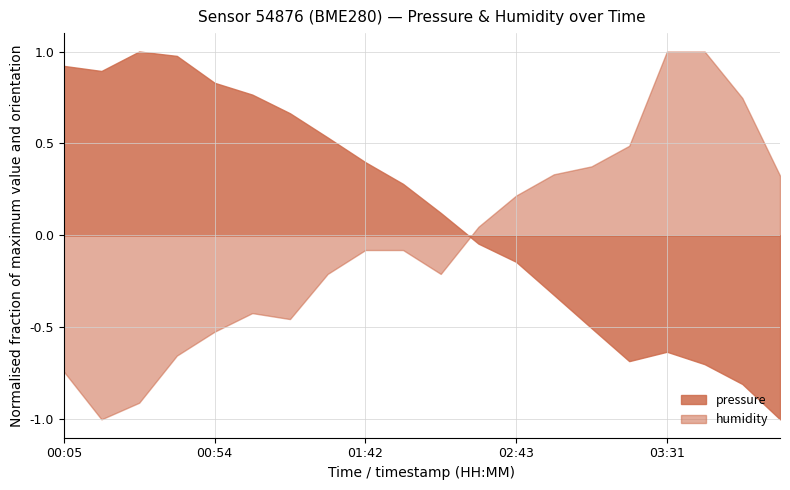

What is the smallest value displayed?

-1.0